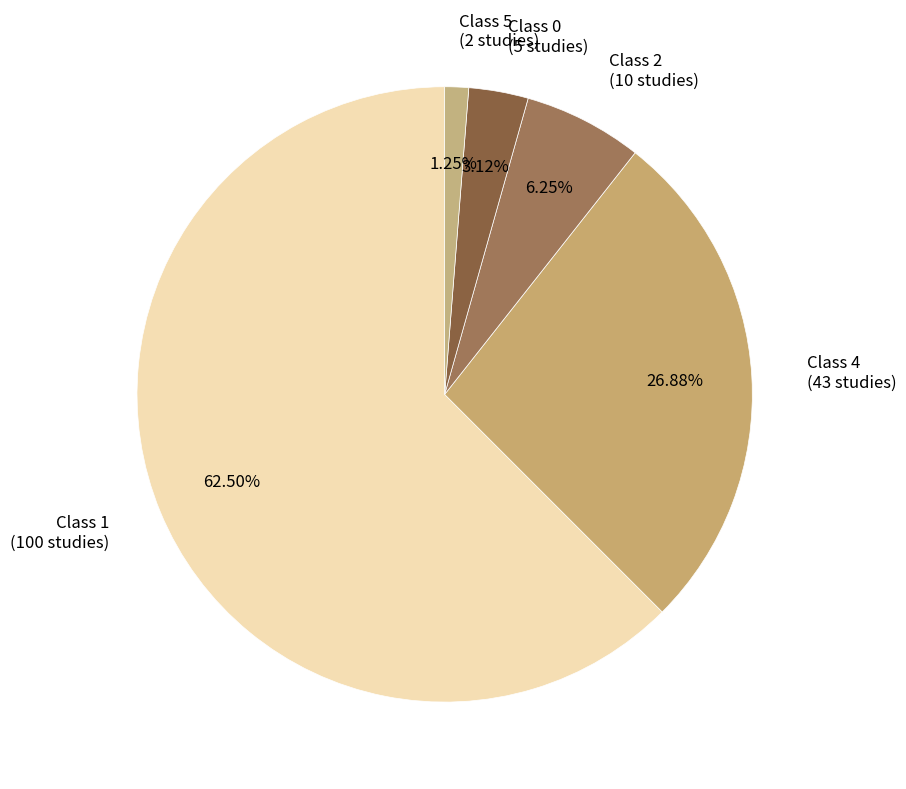

What is the majority slice?

Class 1 (100 studies)